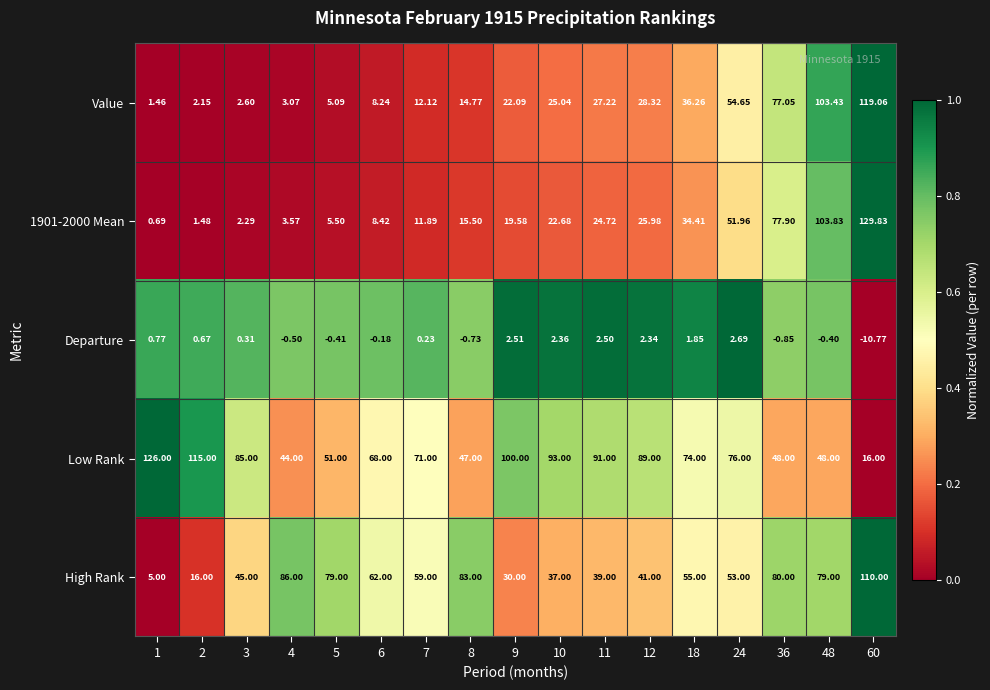

List the series in order of their peak value, highest first.

1901-2000 Mean, Low Rank, Value, High Rank, Departure